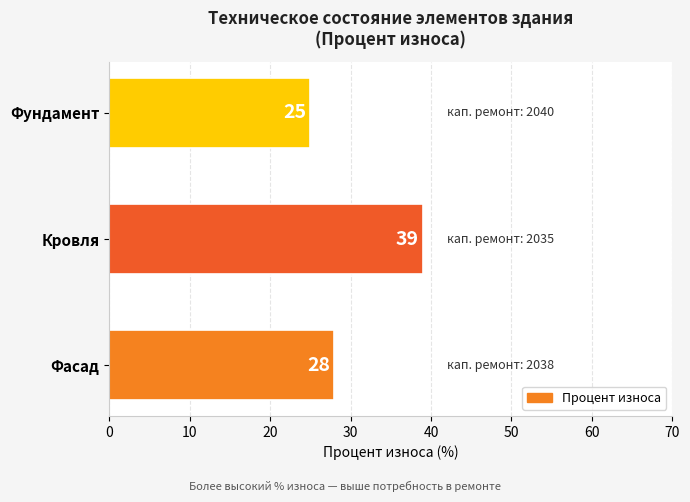

The value at Кровля is 55.6. True or false?

False